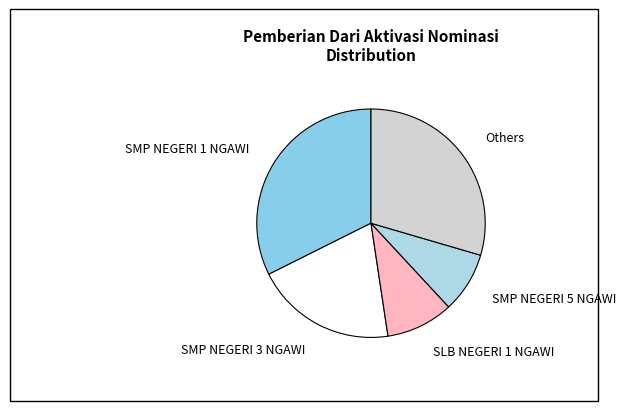

Is there a majority slice in this chart?

No